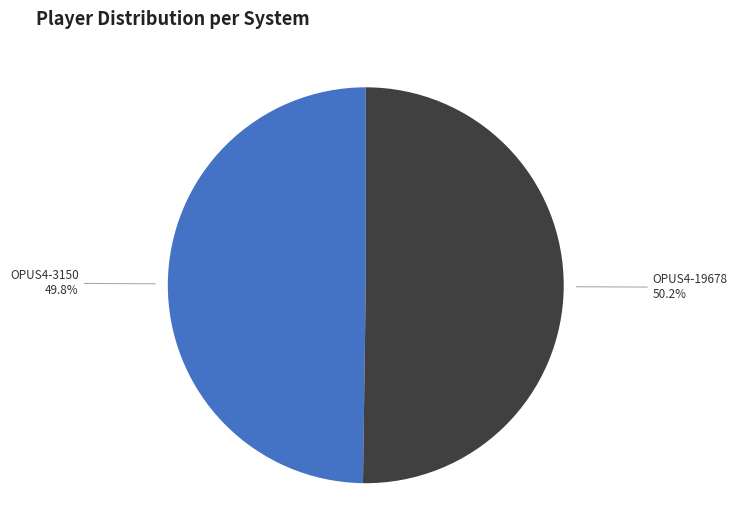

Is the sum of OPUS4-19678 and OPUS4-3150 greater than half?

Yes